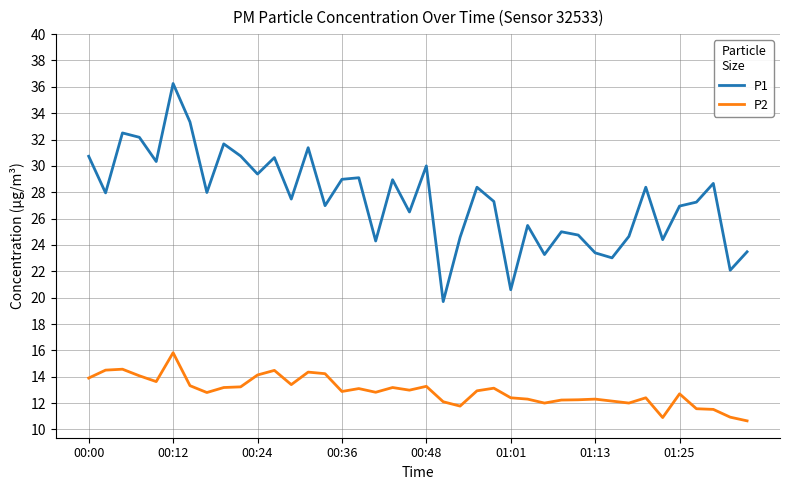

List the series in order of their overall mean, lowest first.

P2, P1